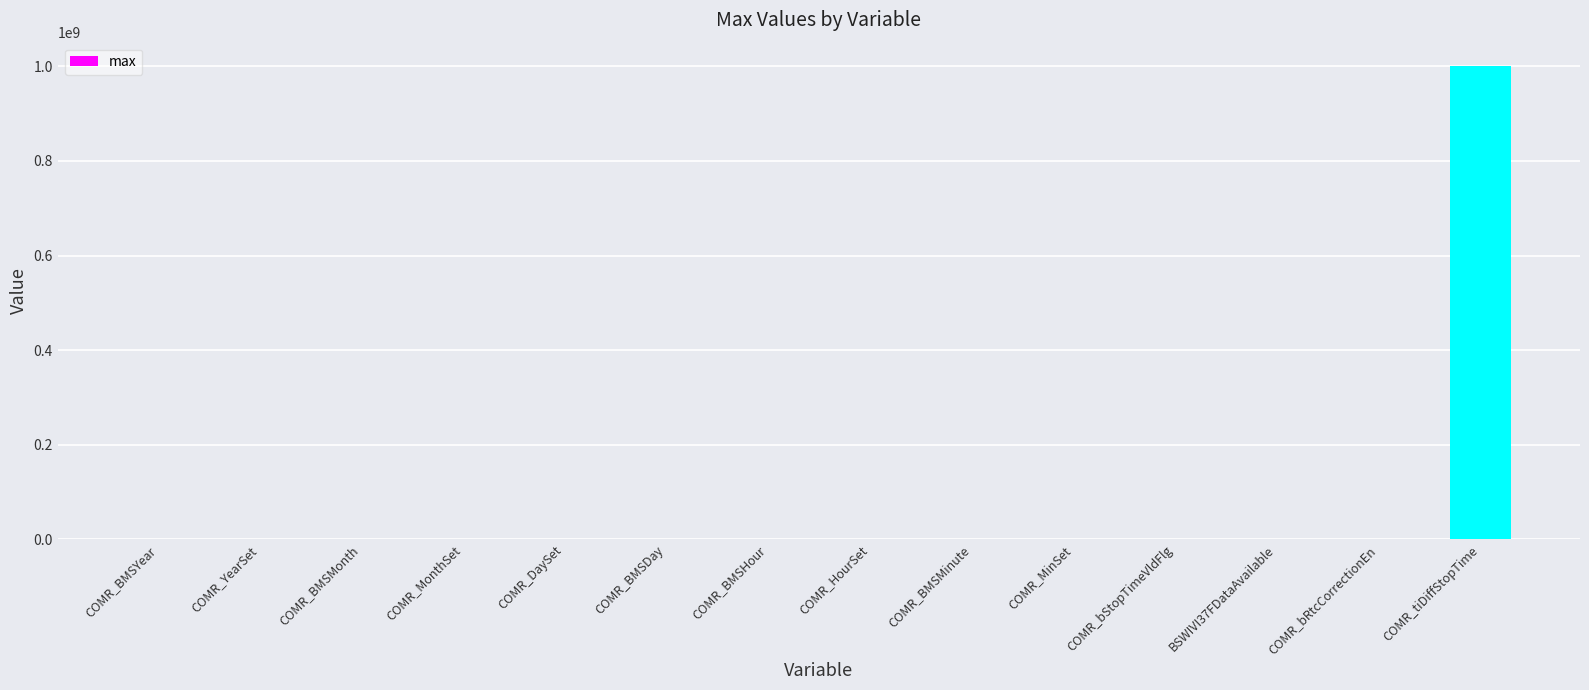

What is the change in value from COMR_HourSet to COMR_bRtcCorrectionEn?

-23